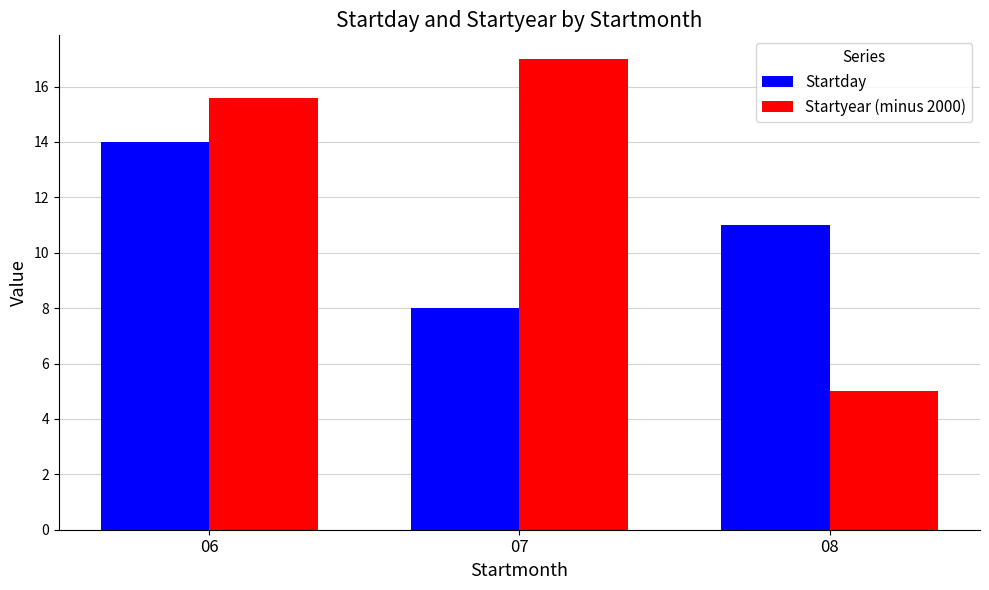

At which label does Startday first exceed 11?

06